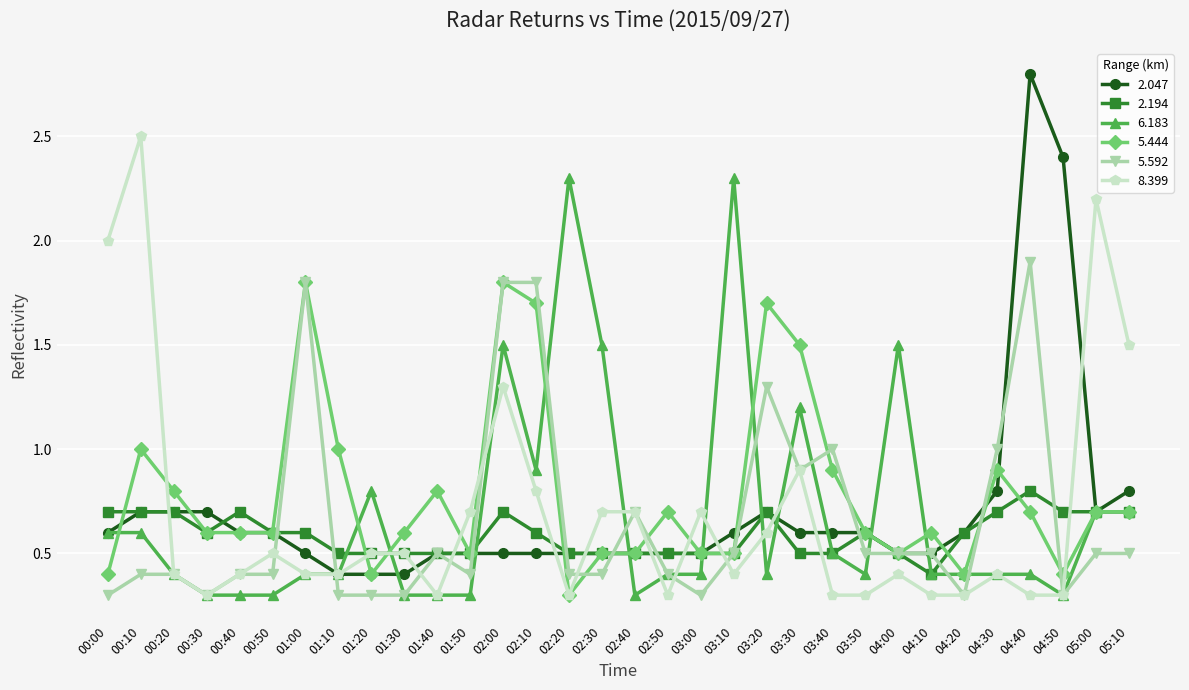

What is the difference between the highest and lowest values at 03:40?

0.7